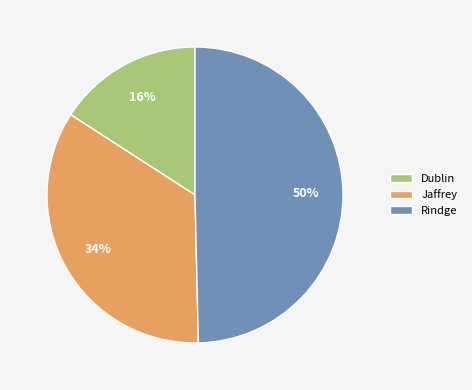

Which slice is the largest?

Rindge